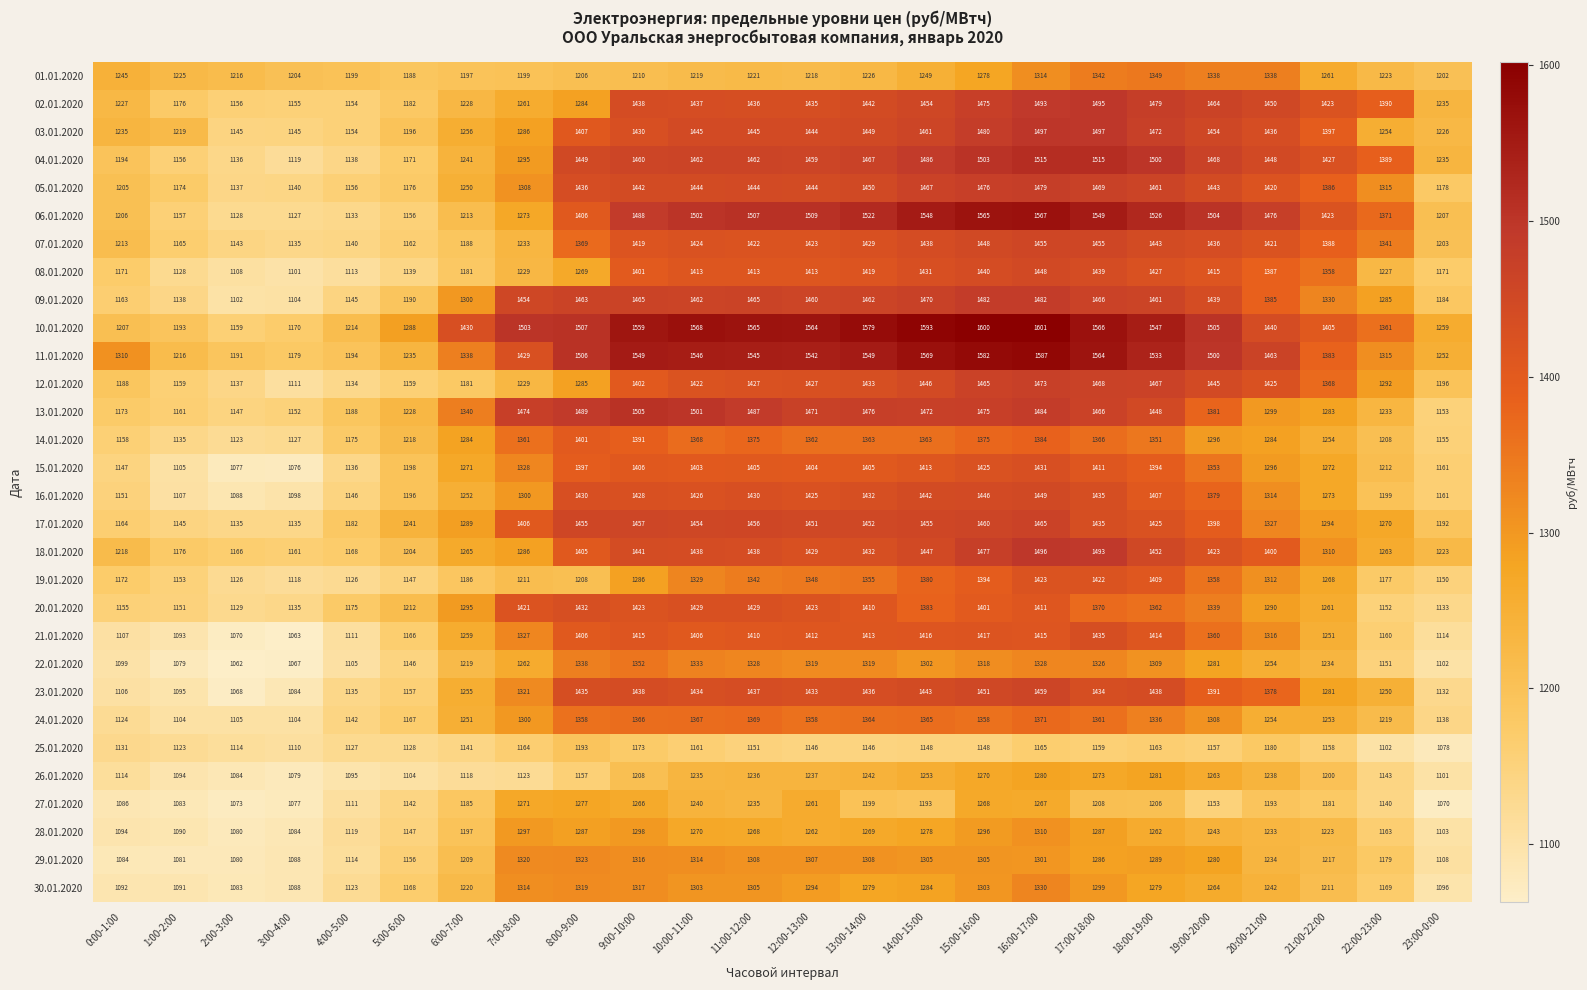

Where does the 10.01.2020 series first go above 1505?

8:00-9:00